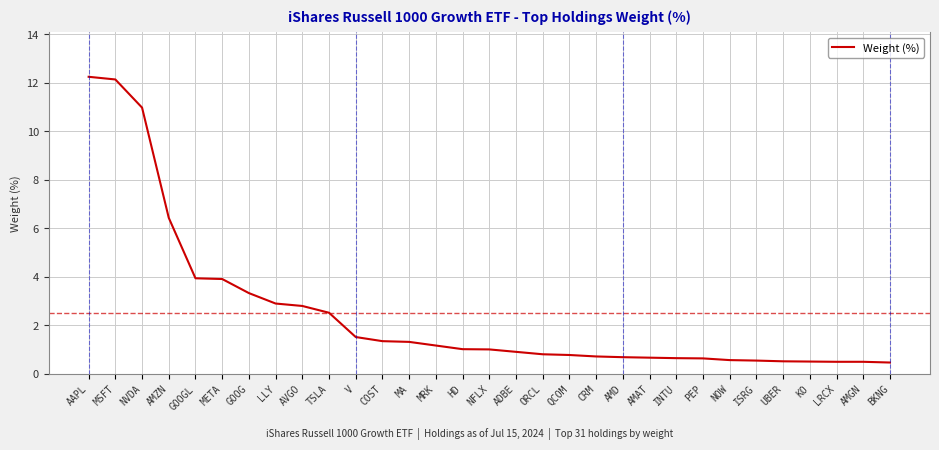

Between LRCX and ADBE, which is larger?

ADBE